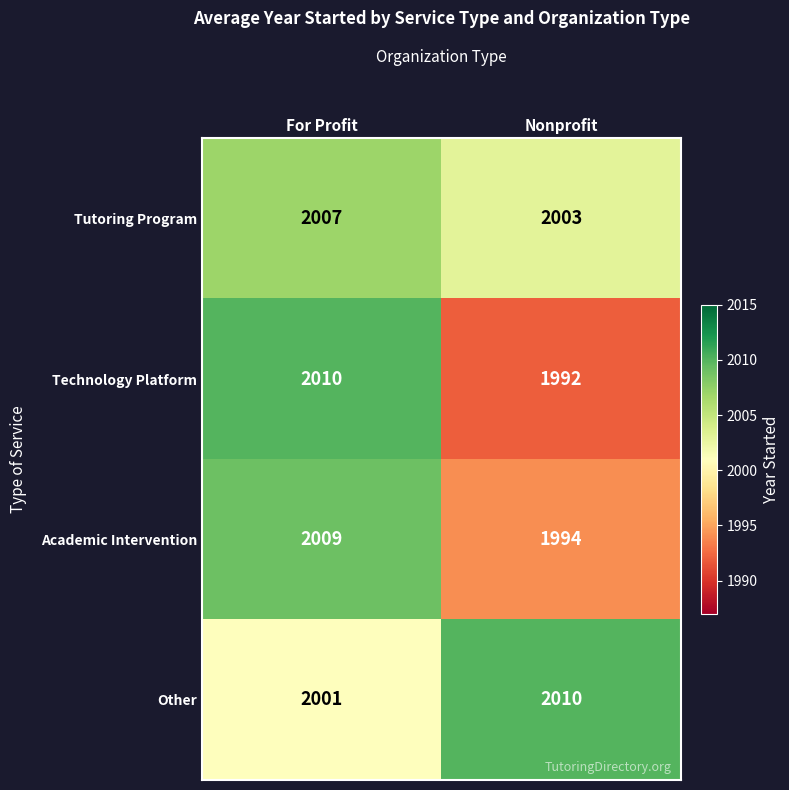

Read the Academic Intervention value at Nonprofit, to the nearest 5.

1995